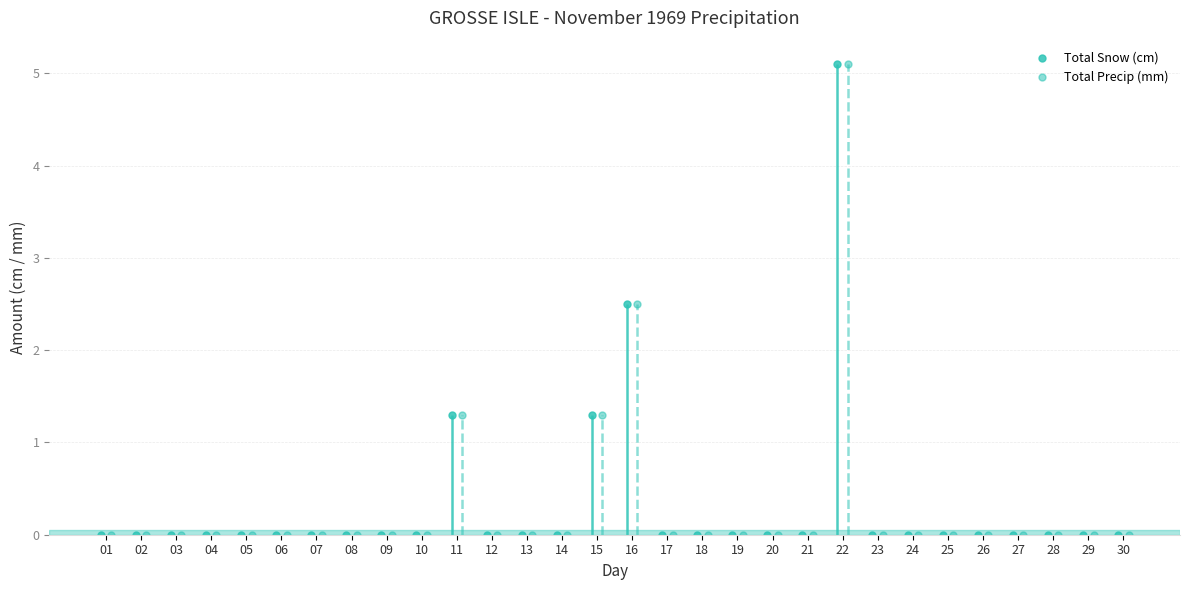

What is the average value of the Total Snow (cm) series?

0.3